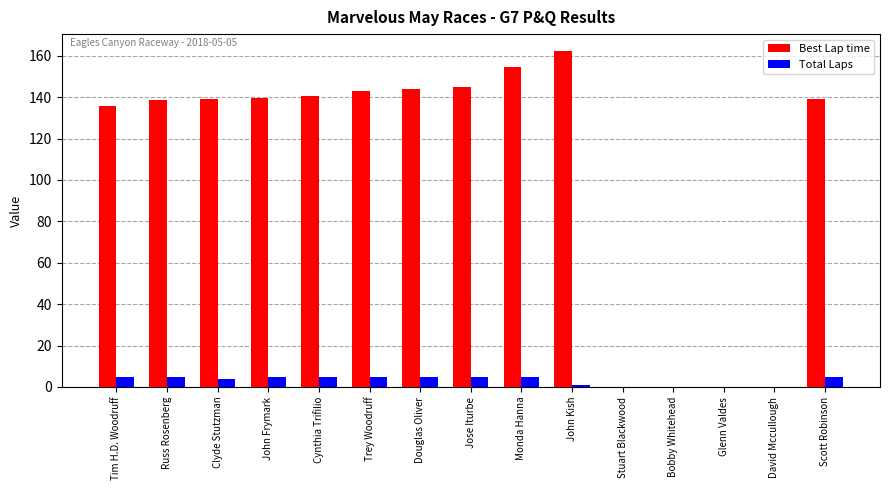

Which series has the largest range (max minus min)?

Best Lap time